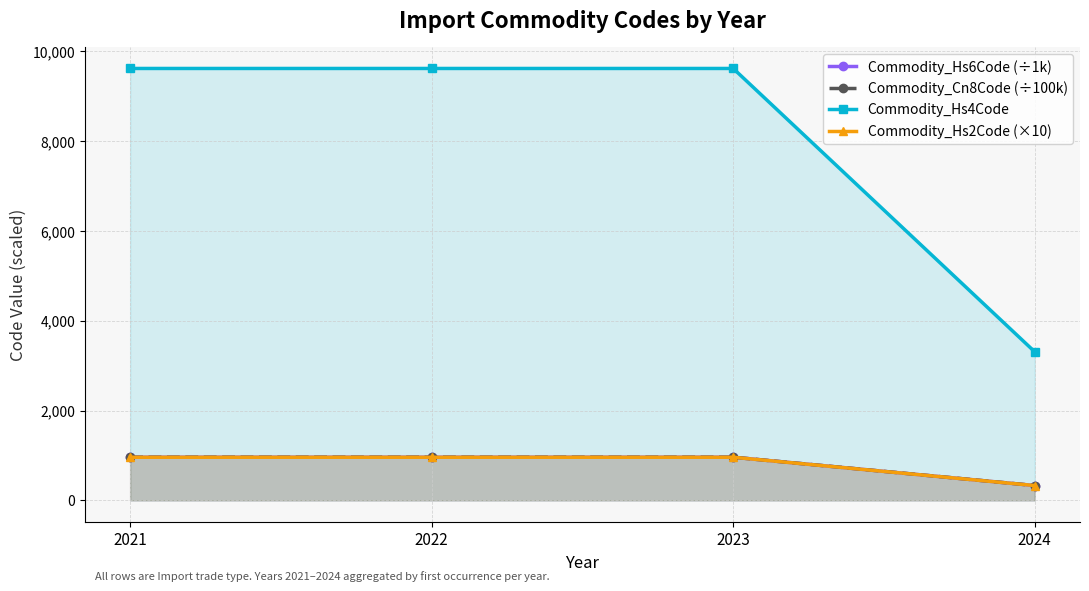

Does the chart have visible grid lines?

Yes